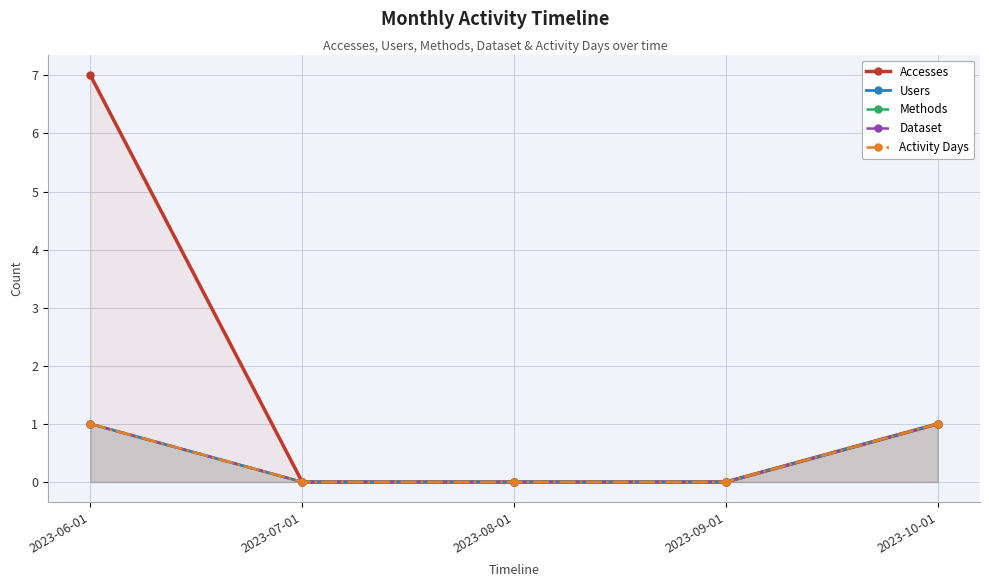

Reading right to left, transcribe all the data shown in this chart.

Accesses: 2023-10-01=1	2023-09-01=0	2023-08-01=0	2023-07-01=0	2023-06-01=7
Users: 2023-10-01=1	2023-09-01=0	2023-08-01=0	2023-07-01=0	2023-06-01=1
Methods: 2023-10-01=1	2023-09-01=0	2023-08-01=0	2023-07-01=0	2023-06-01=1
Dataset: 2023-10-01=1	2023-09-01=0	2023-08-01=0	2023-07-01=0	2023-06-01=1
Activity Days: 2023-10-01=1	2023-09-01=0	2023-08-01=0	2023-07-01=0	2023-06-01=1